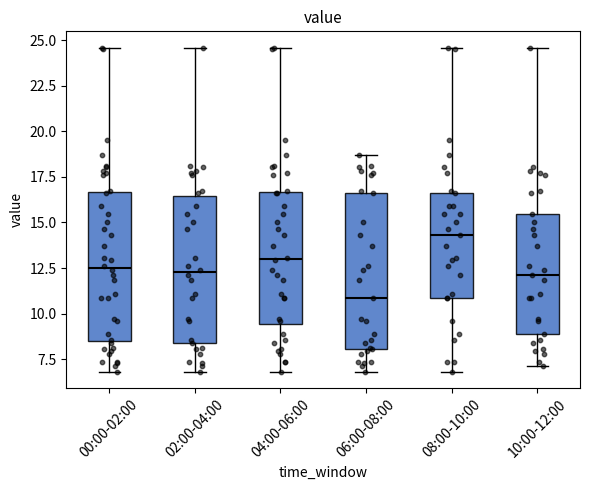

Reading left to right, transcribe this box plot: for each box, give where its median line is, the range the box spans, and where its two whiskers end, as read against the y-axis. The values are not printed on the chart, so give them approximately, as read against the axis.

00:00-02:00: median 12.5, box 8.5 to 16.5, whiskers 7.0 to 24.5
02:00-04:00: median 12.5, box 8.5 to 16.5, whiskers 7.0 to 24.5
04:00-06:00: median 13.0, box 9.5 to 16.5, whiskers 7.0 to 24.5
06:00-08:00: median 11.0, box 8.0 to 16.5, whiskers 7.0 to 18.5
08:00-10:00: median 14.5, box 11.0 to 16.5, whiskers 7.0 to 24.5
10:00-12:00: median 12.0, box 9.0 to 15.5, whiskers 7.0 to 24.5